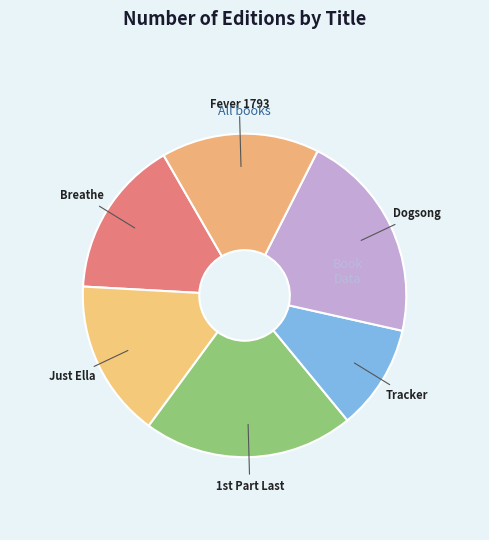

Which slice is the smallest?

Tracker